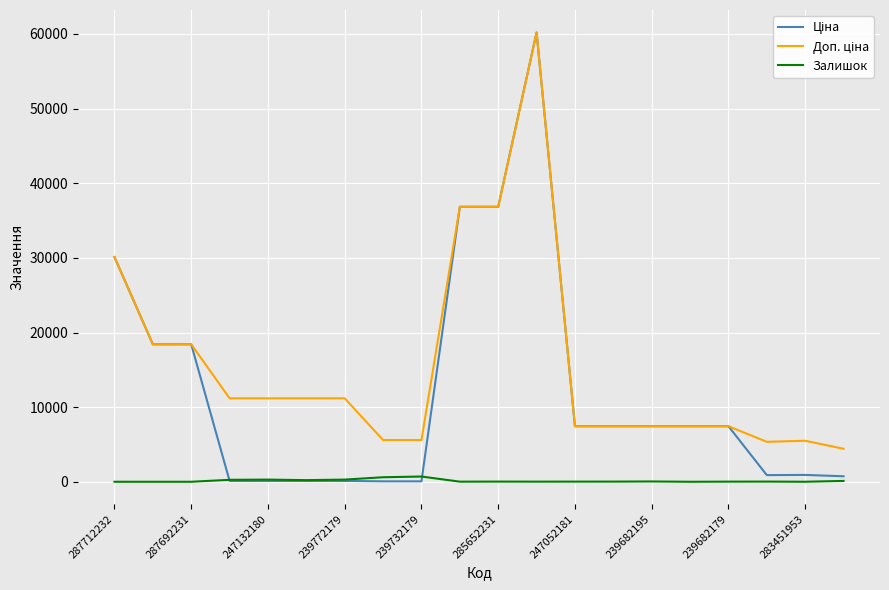

What is the greatest value displayed?

60205.6